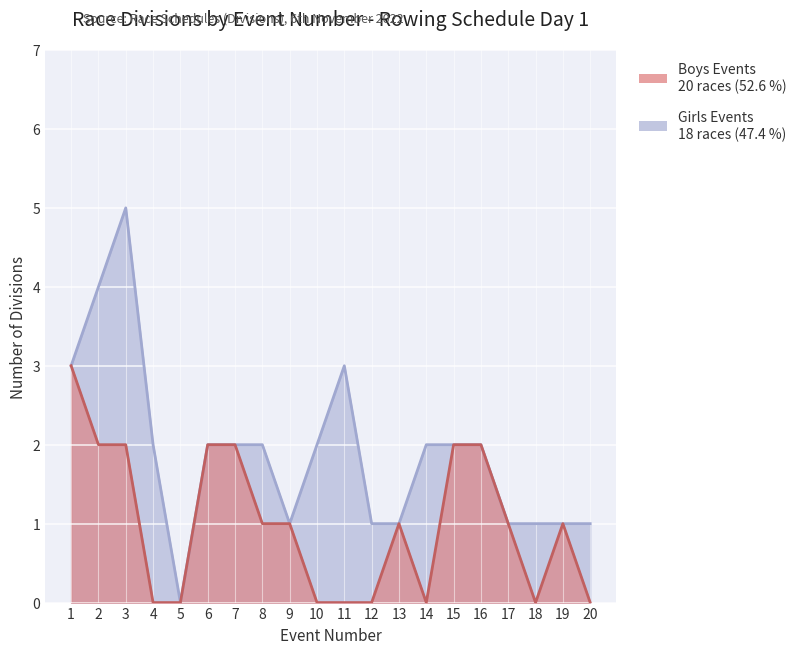

List the labels in order of value, largest first.

1, 2, 3, 6, 7, 15, 16, 8, 9, 13, 17, 19, 4, 5, 10, 11, 12, 14, 18, 20